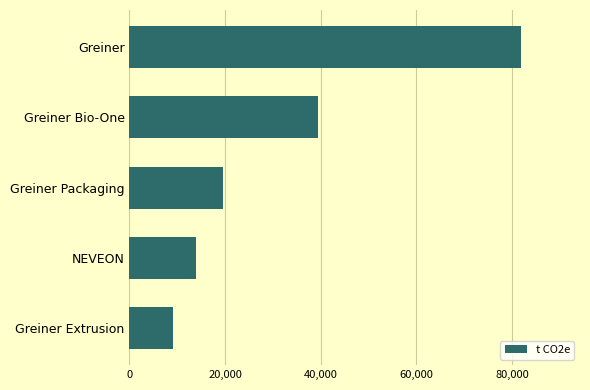

What is the average value?

32756